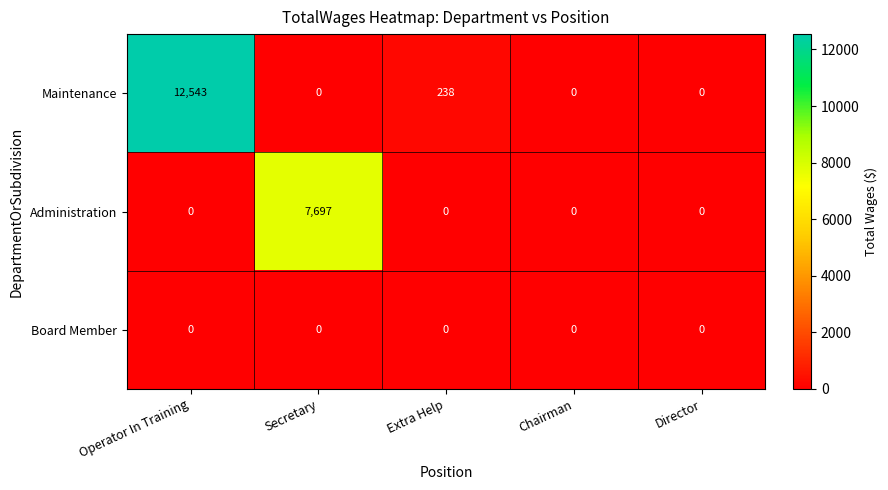

What is the difference between the maximum and second lowest values in the Maintenance series?

12543